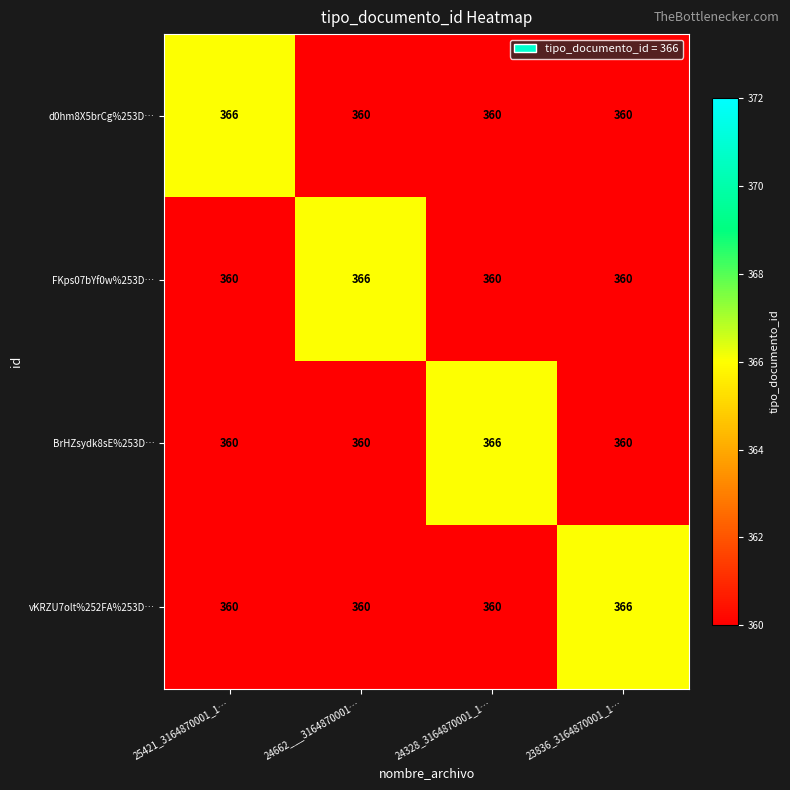

What is the difference between the BrHZsydk8sE%253D… values at 24662___3164870001… and 24328_3164870001_1…?

6